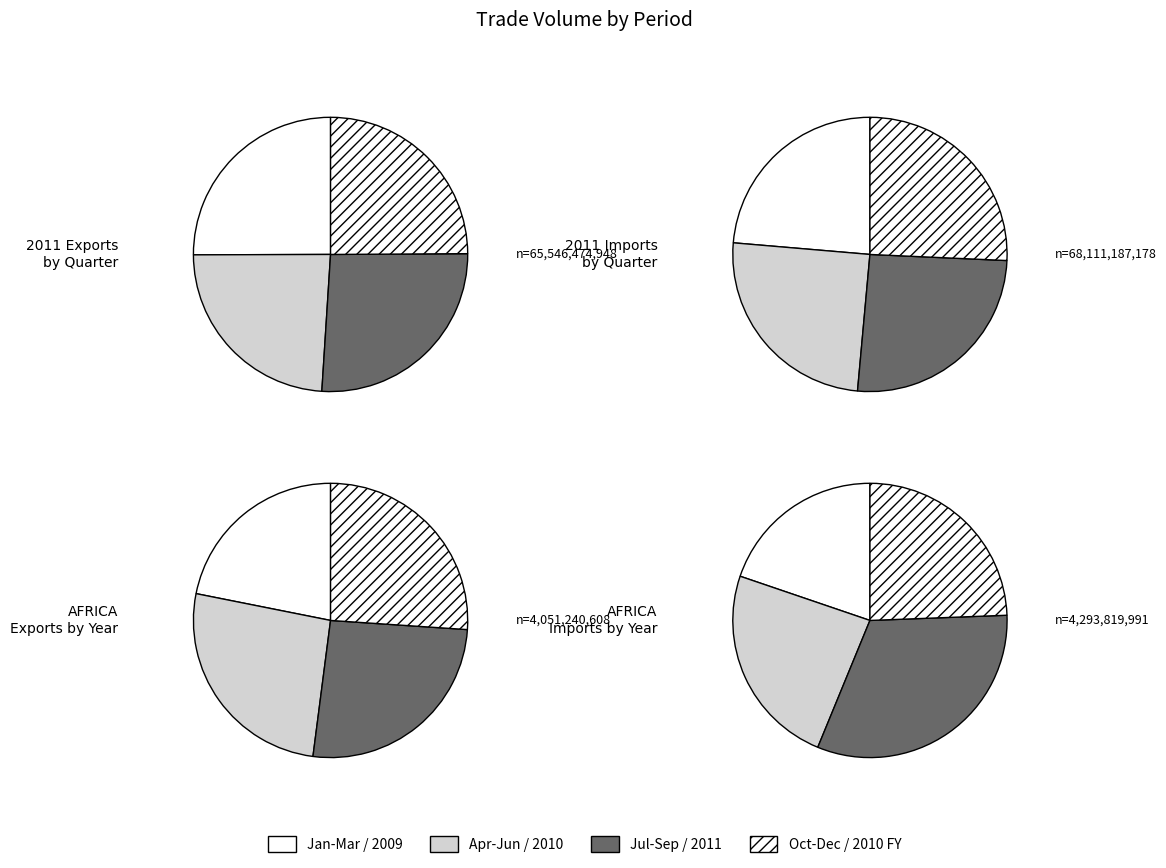

Is there any slice that represents more than half of the pie?

No